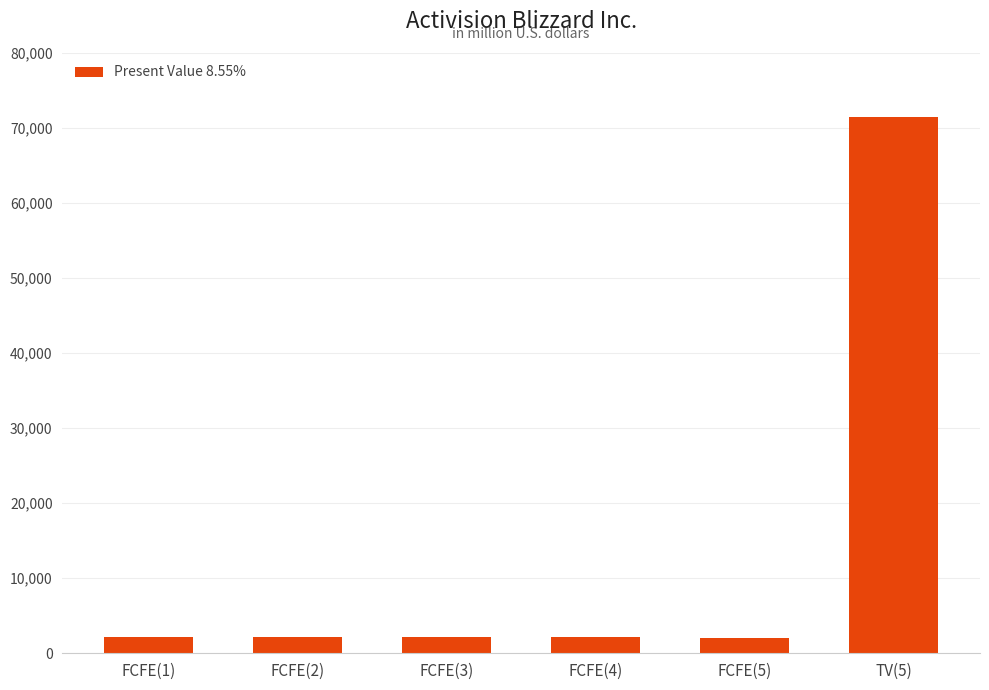

What is the change in value from FCFE(2) to TV(5)?

+69278